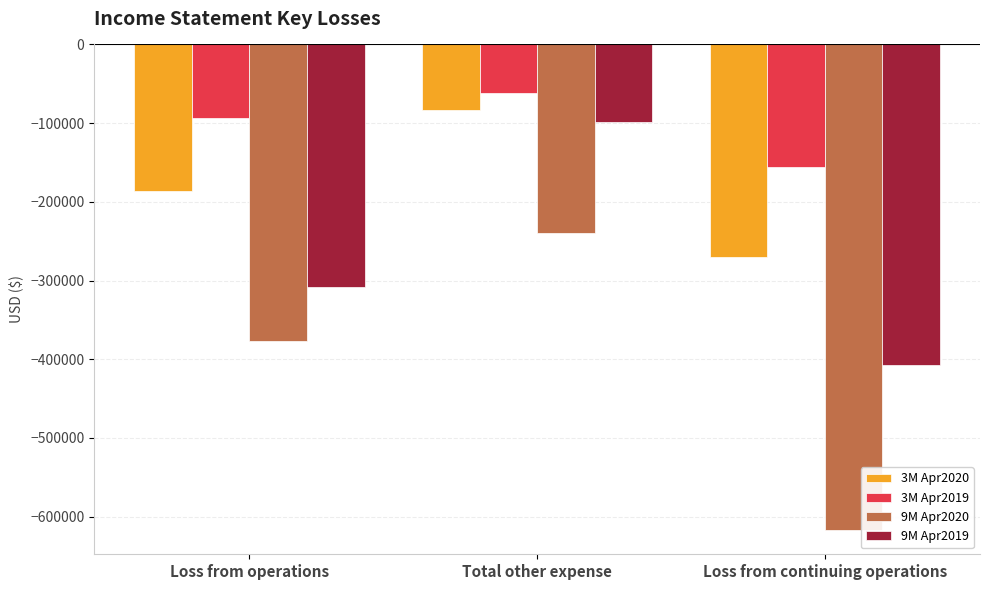

What is the spread (max minus min) of values at Loss from continuing operations?

461901